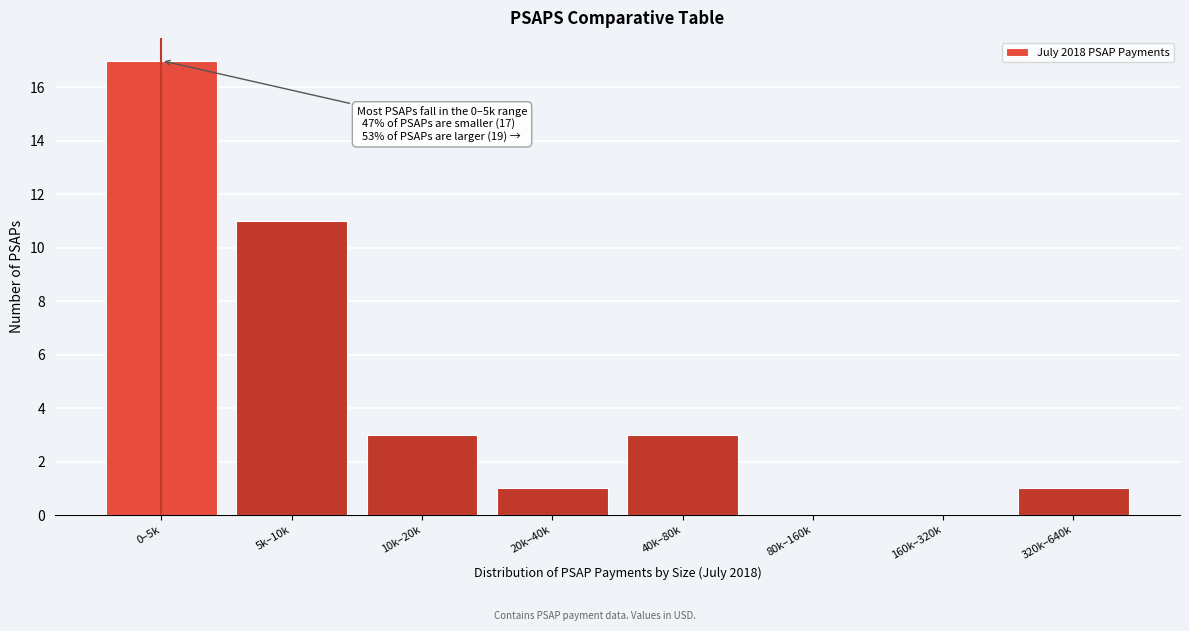

Reading left to right, transcribe all the data shown in this chart.

0–5k=17	5k–10k=11	10k–20k=3	20k–40k=1	40k–80k=3	80k–160k=0	160k–320k=0	320k–640k=1